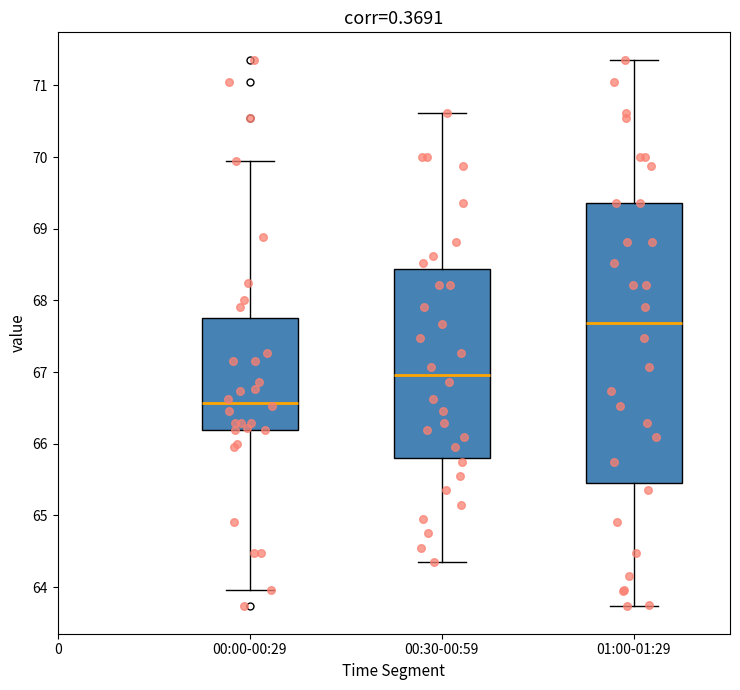

Reading left to right, read every box against the y-axis: the position of its median line, the range the box covers, and the ends of its whiskers. The values are not printed on the chart, so give them approximately, as read against the axis.

00:00-00:29: median 66.6, box 66.2 to 67.8, whiskers 64.0 to 69.9
00:30-00:59: median 67.0, box 65.8 to 68.4, whiskers 64.4 to 70.6
01:00-01:29: median 67.7, box 65.5 to 69.4, whiskers 63.7 to 71.4